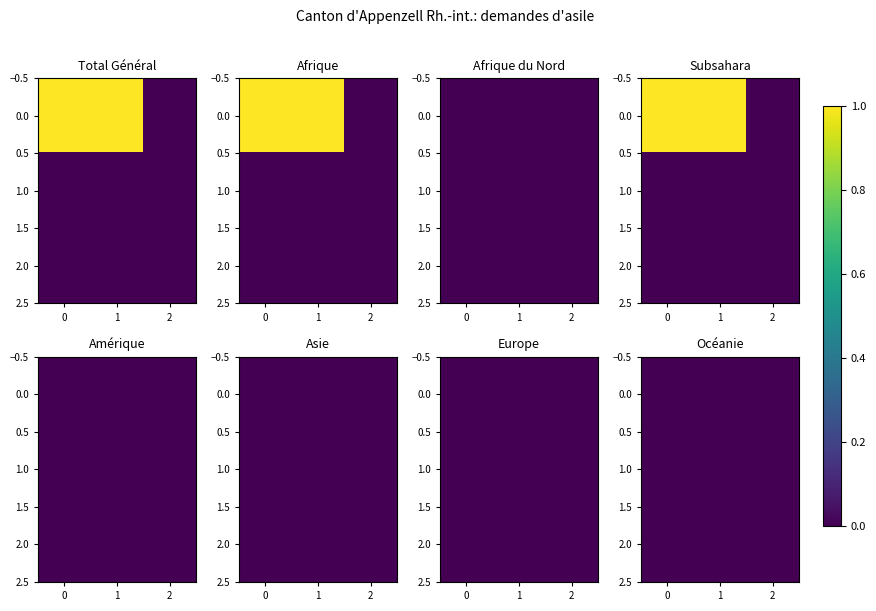

Is it true that Amérique equals 0 at 6?

True